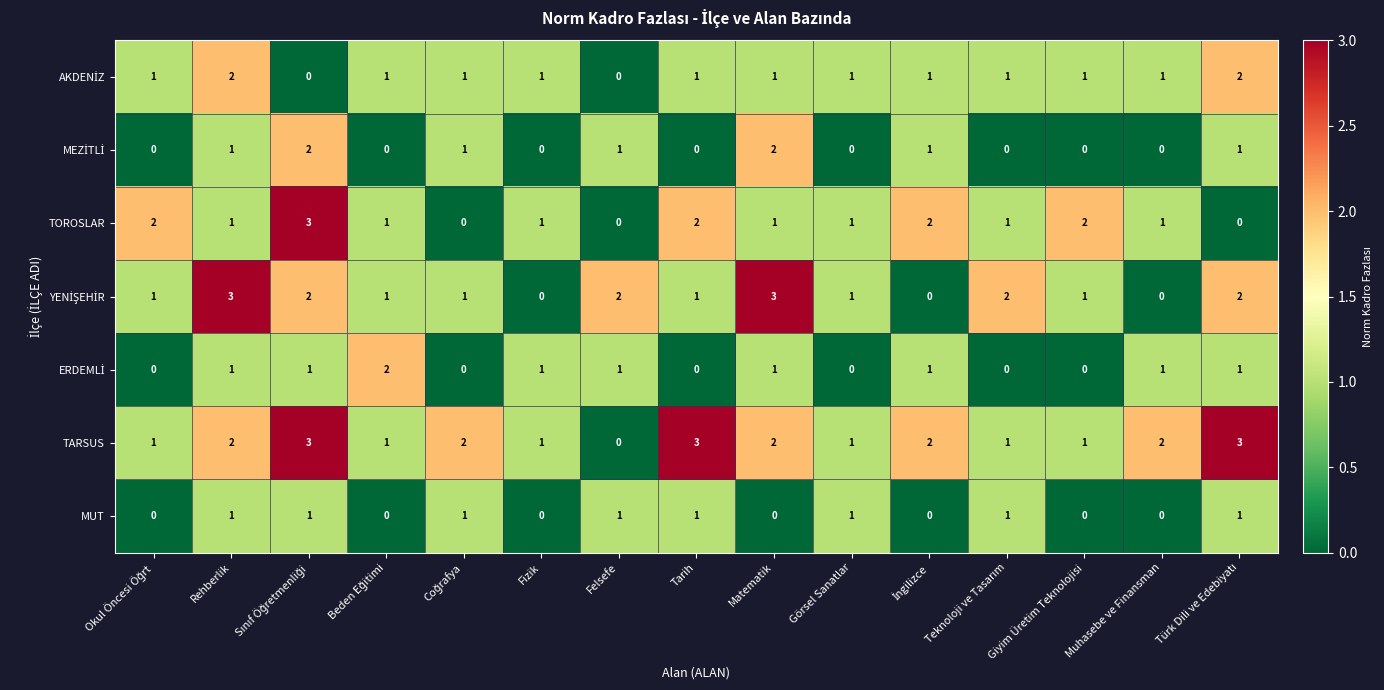

Is it true that TOROSLAR equals 2 at Tarih?

True